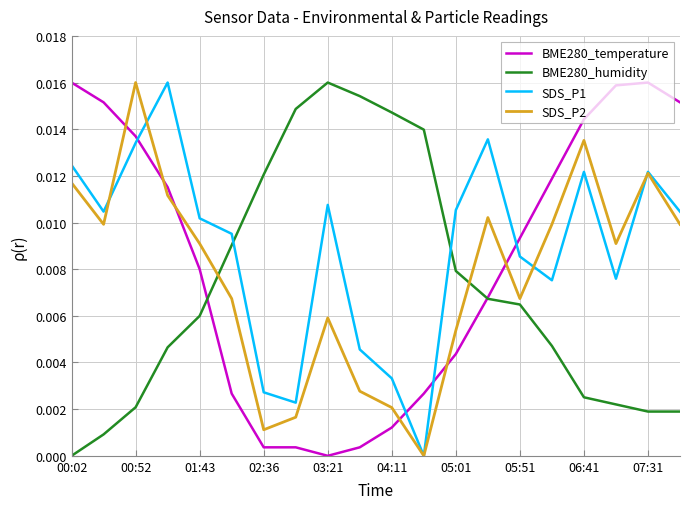

Which series ends up on top after the final intersection of BME280_temperature and SDS_P1?

BME280_temperature